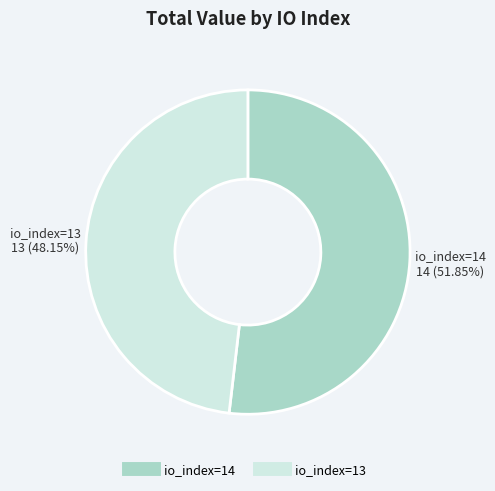

Is the sum of io_index=13 and io_index=14 greater than half?

Yes